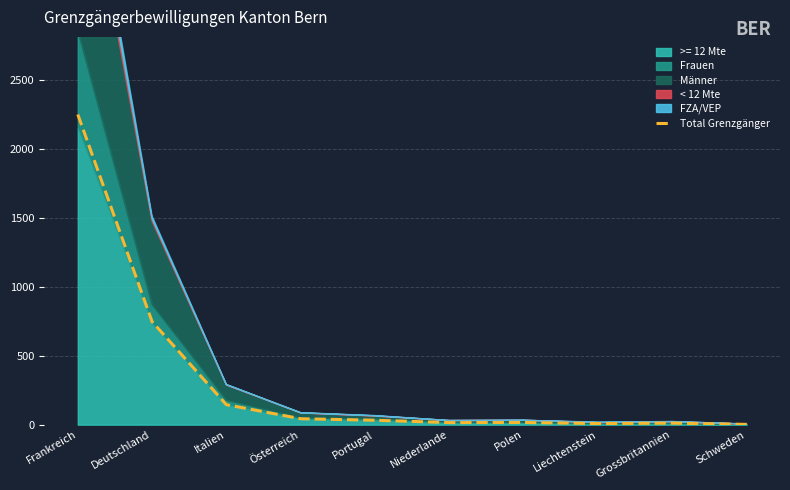

Reading left to right, transcribe all the data shown in this chart.

2253	748	145	43	32	15	16	8	11	2